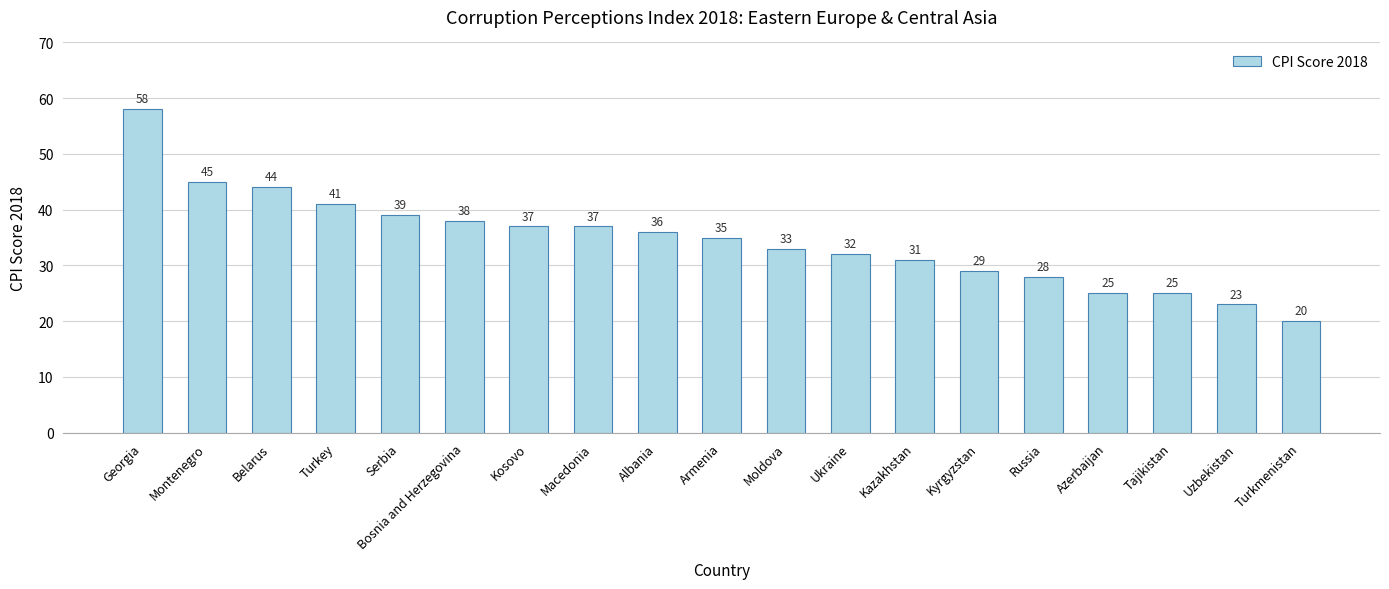

What is the smallest value displayed?

20